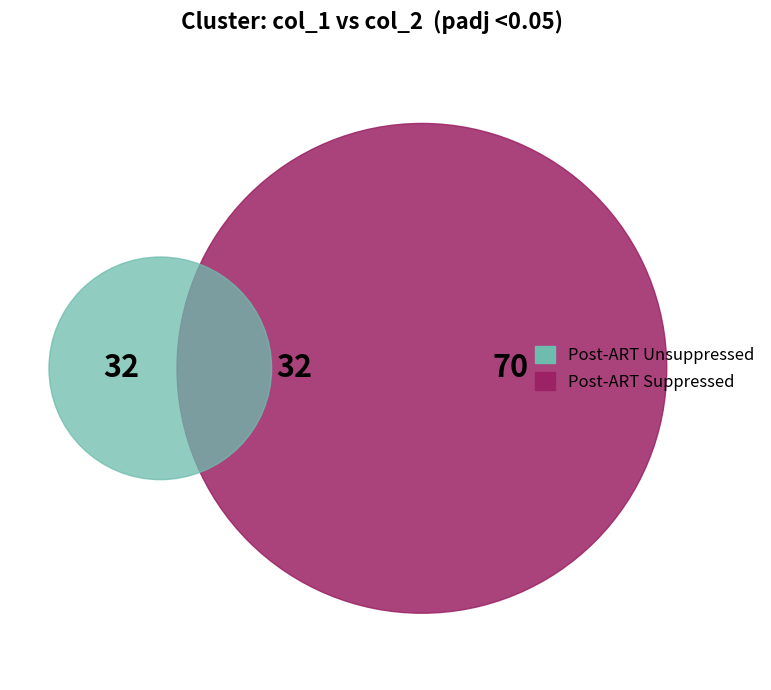

True or false: 1 accounts for 1% of the total.

False